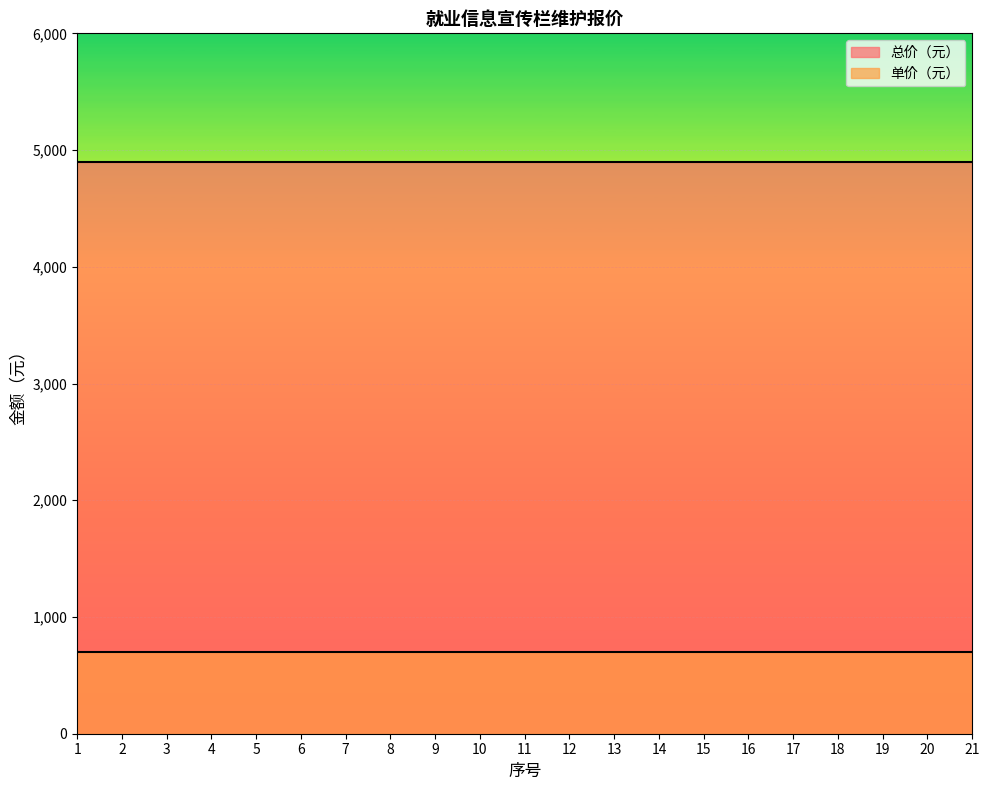

Which series has the largest total across all categories?

总价（元）